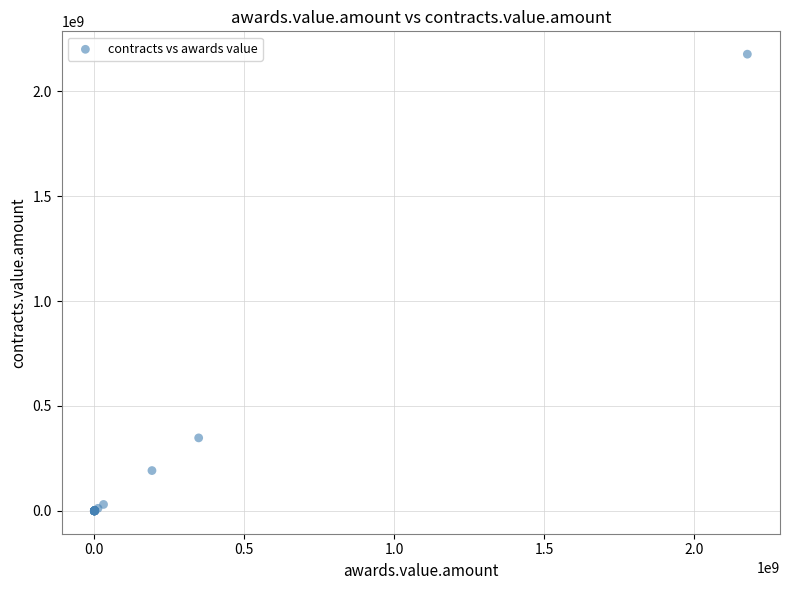

What Y value in the scatter plot is closest to 1088275932?

347864809.7